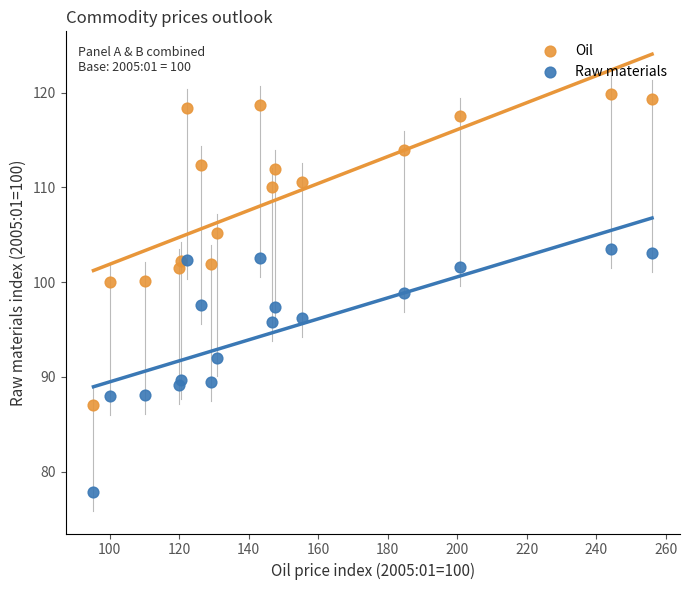

What are all the series names shown in the legend?

Oil, Raw materials